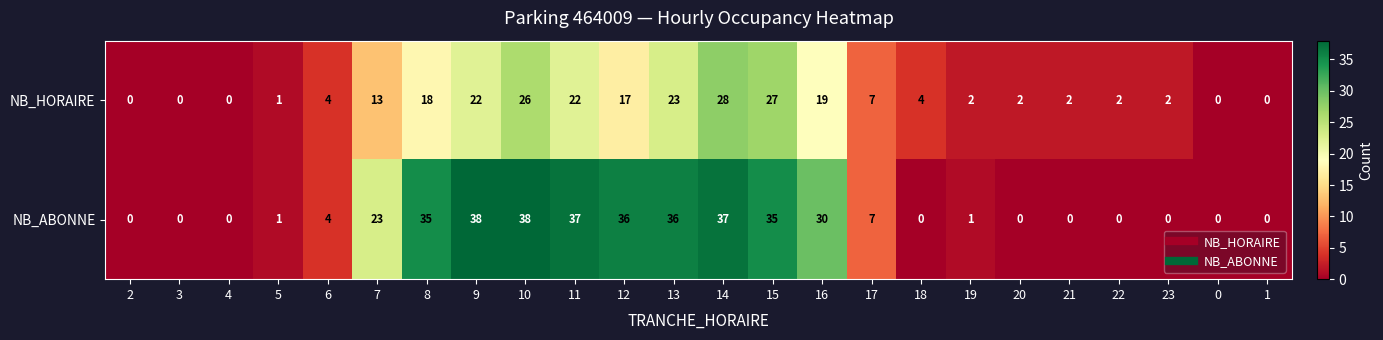

Is the value of NB_ABONNE at 8 greater than the value of NB_HORAIRE at 2?

Yes